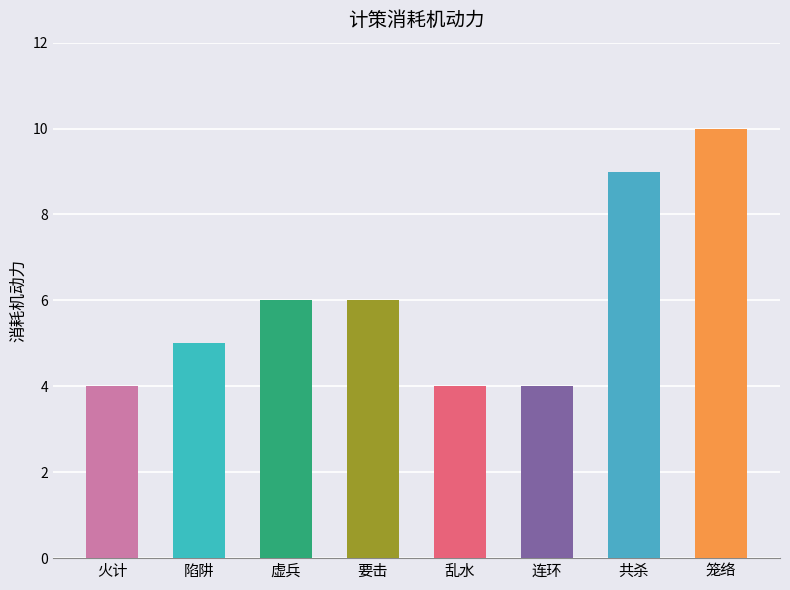

Read the value at 笼络.

10